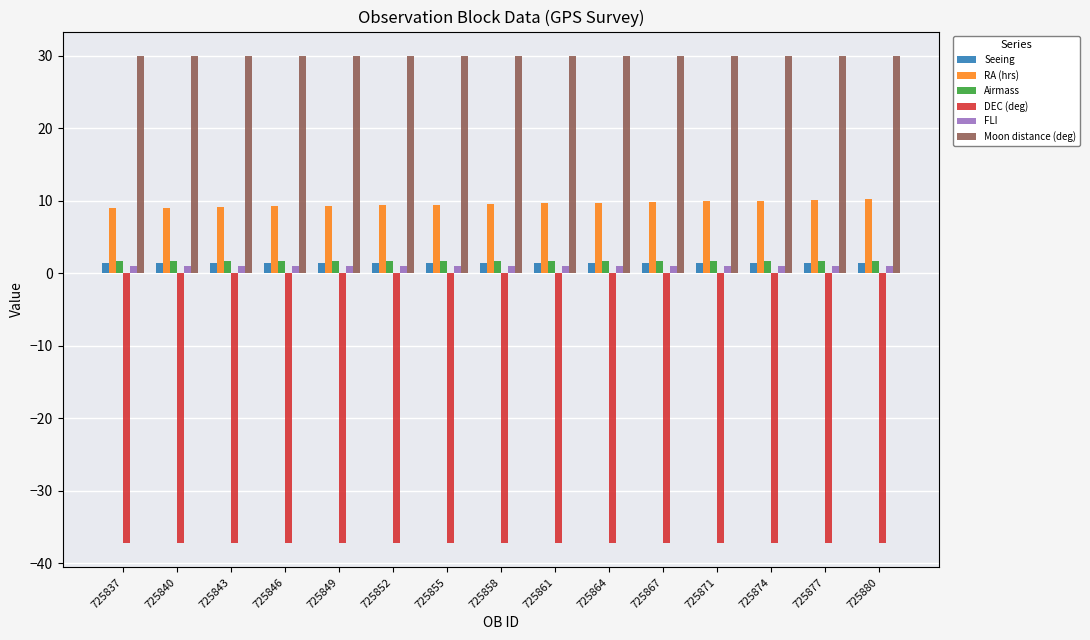

What are all the series names shown in the legend?

Seeing, RA (hrs), Airmass, DEC (deg), FLI, Moon distance (deg)